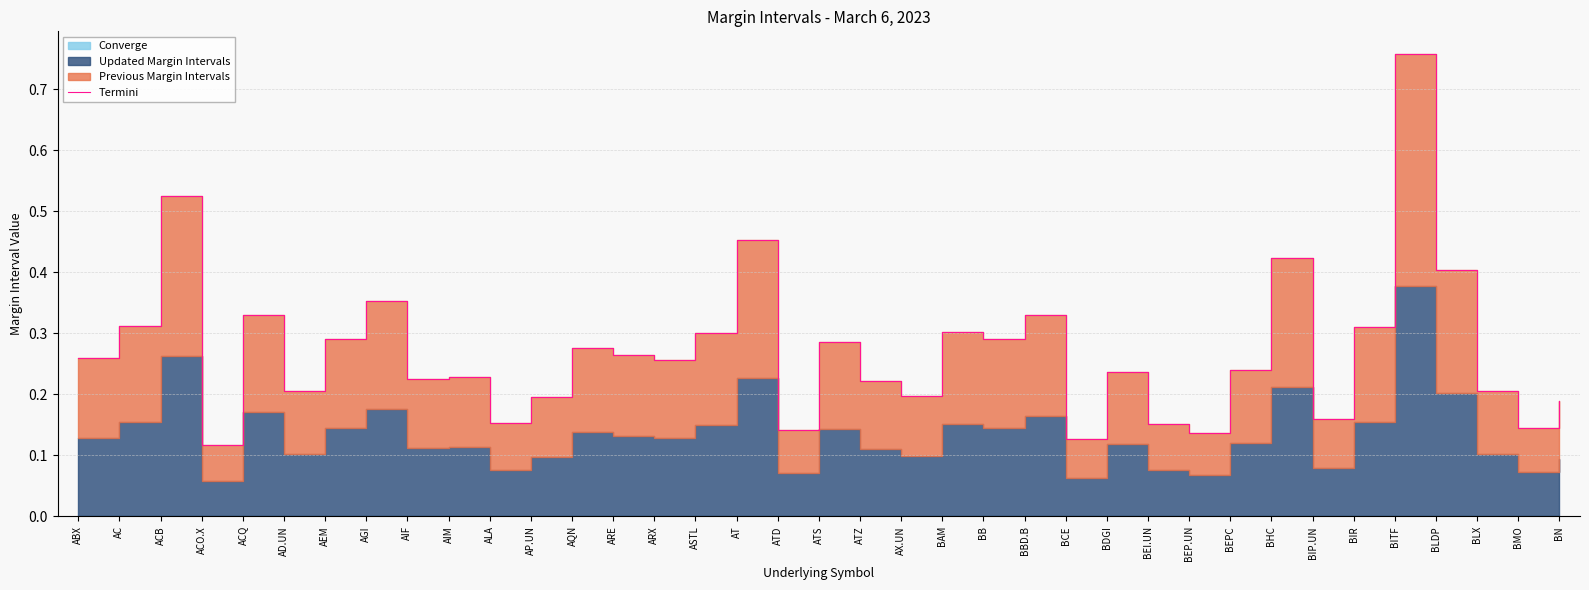

What position from the left is BIR?

32